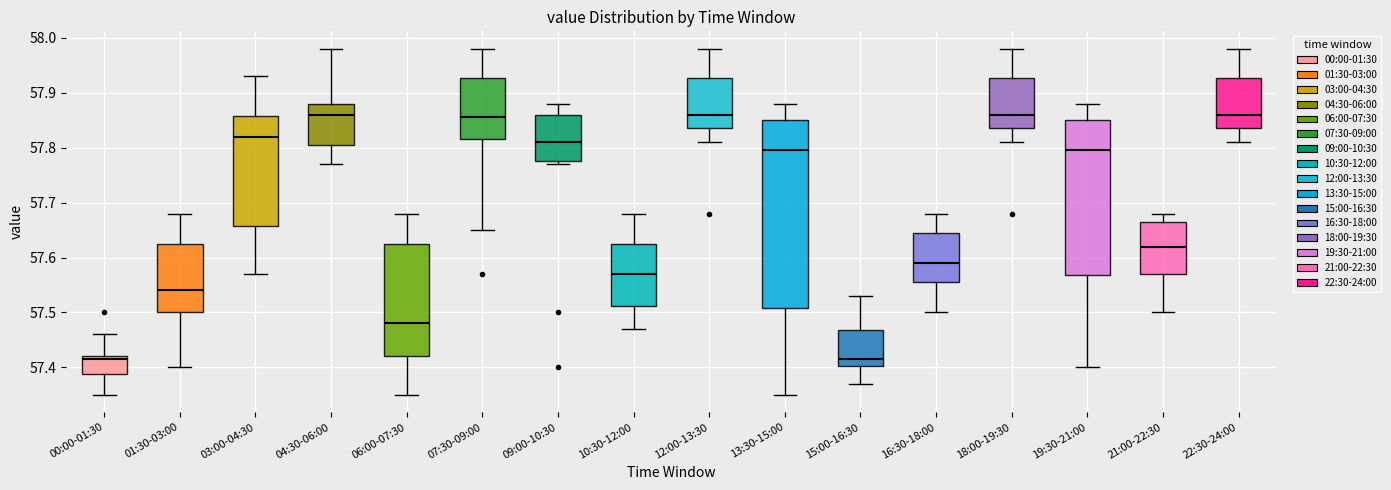

Reading left to right, transcribe this box plot: for each box, give where its median line is, the range the box spans, and where its two whiskers end, as read against the y-axis. The values are not printed on the chart, so give them approximately, as read against the axis.

00:00-01:30: median 57.42 (just below the box's upper edge), box 57.39 to 57.42, whiskers 57.35 to 57.46
01:30-03:00: median 57.54, box 57.50 to 57.63, whiskers 57.40 to 57.68
03:00-04:30: median 57.82, box 57.66 to 57.86, whiskers 57.57 to 57.93
04:30-06:00: median 57.86, box 57.81 to 57.88, whiskers 57.77 to 57.98
06:00-07:30: median 57.48, box 57.42 to 57.63, whiskers 57.35 to 57.68
07:30-09:00: median 57.86, box 57.82 to 57.93, whiskers 57.65 to 57.98
09:00-10:30: median 57.81, box 57.78 to 57.86, whiskers 57.77 to 57.88
10:30-12:00: median 57.57, box 57.51 to 57.63, whiskers 57.47 to 57.68
12:00-13:30: median 57.86, box 57.84 to 57.93, whiskers 57.81 to 57.98
13:30-15:00: median 57.80, box 57.51 to 57.85, whiskers 57.35 to 57.88
15:00-16:30: median 57.42, box 57.40 to 57.47, whiskers 57.37 to 57.53
16:30-18:00: median 57.59, box 57.56 to 57.65, whiskers 57.50 to 57.68
18:00-19:30: median 57.86, box 57.84 to 57.93, whiskers 57.81 to 57.98
19:30-21:00: median 57.80, box 57.57 to 57.85, whiskers 57.40 to 57.88
21:00-22:30: median 57.62, box 57.57 to 57.67, whiskers 57.50 to 57.68
22:30-24:00: median 57.86, box 57.84 to 57.93, whiskers 57.81 to 57.98